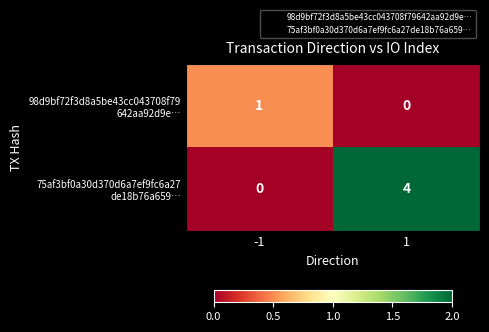

What is the total value across all series at 1?

4